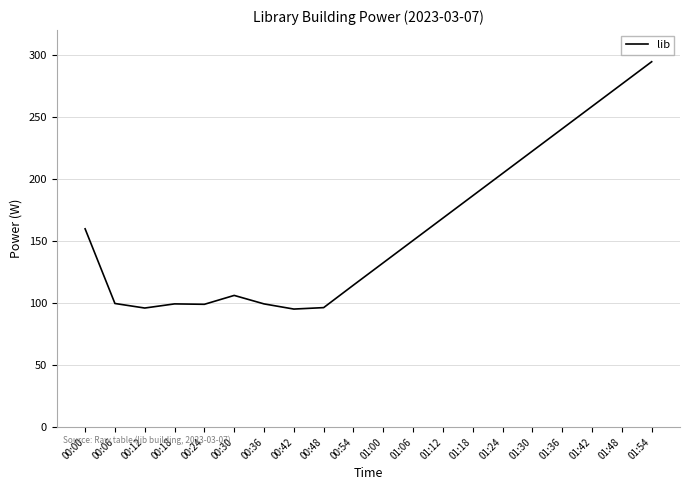

What is the ratio of the value at 00:18 to the value at 01:00?

0.7